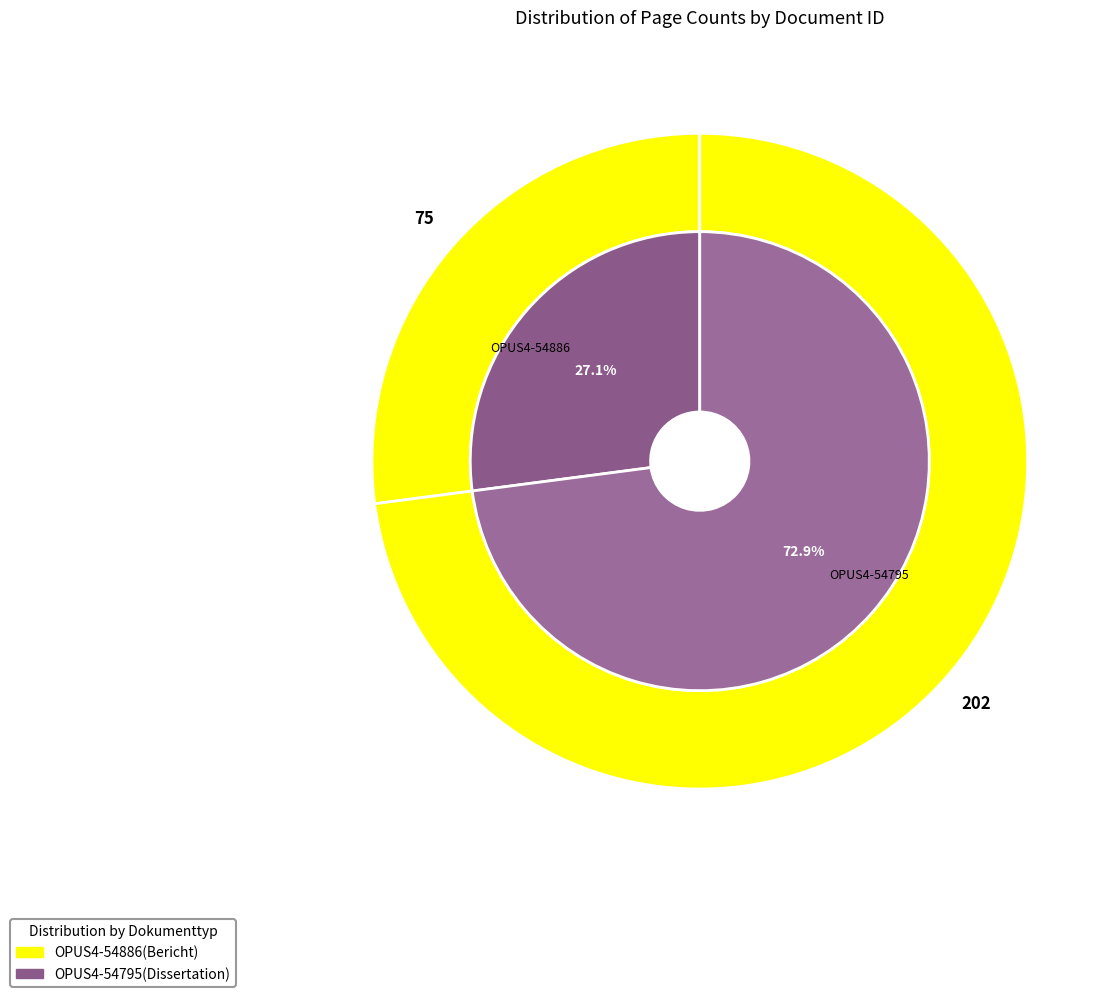

What percentage do OPUS4-54795 and OPUS4-54886 together represent?

100.0%